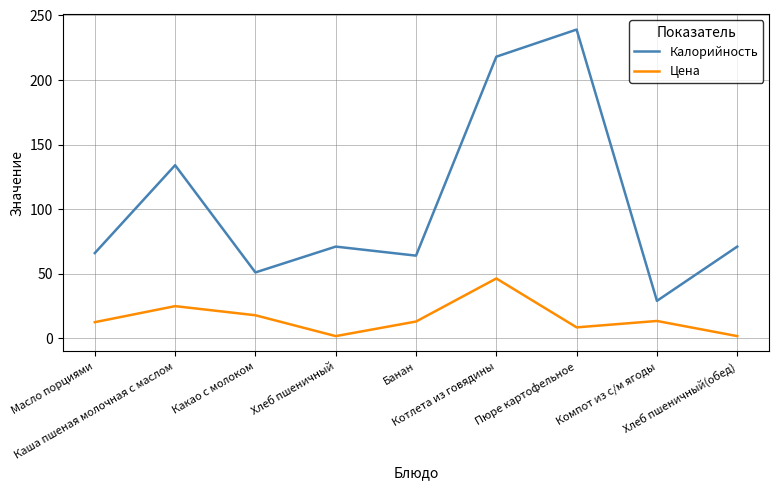

Which series has the largest total across all categories?

Калорийность